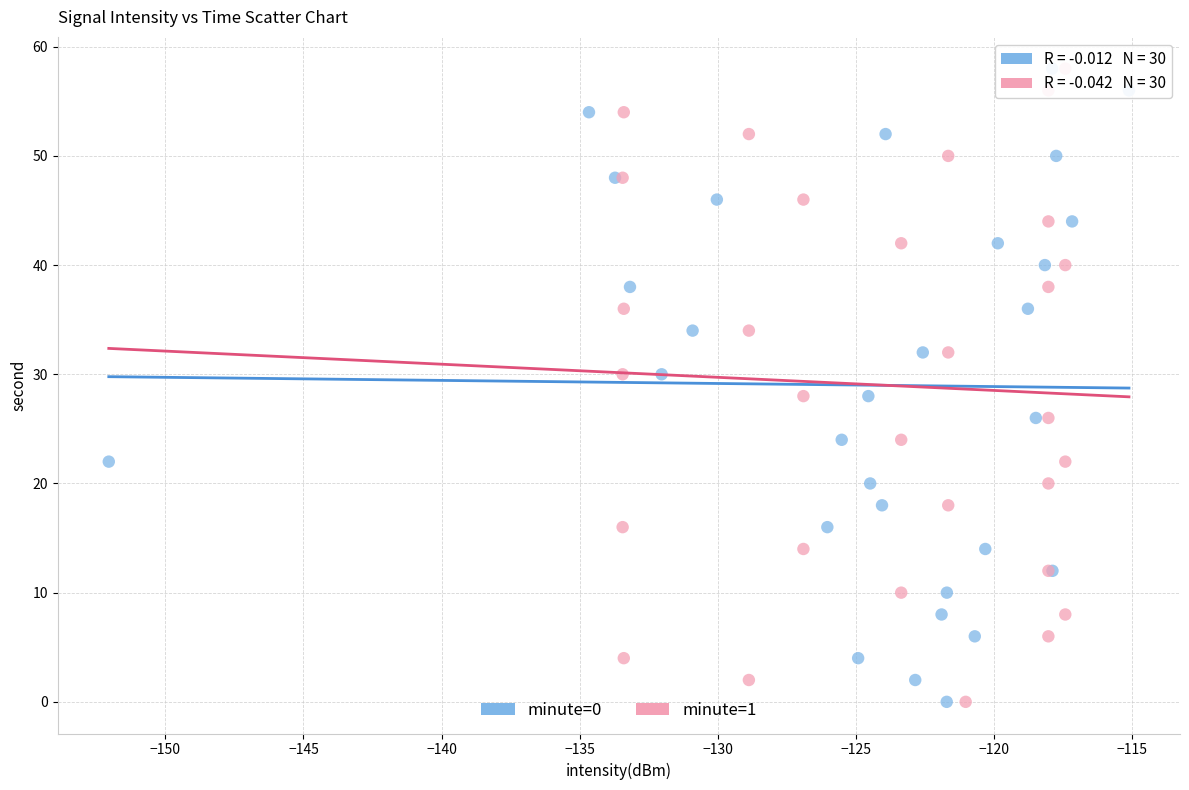

What are all the series names shown in the legend?

minute=0, minute=1